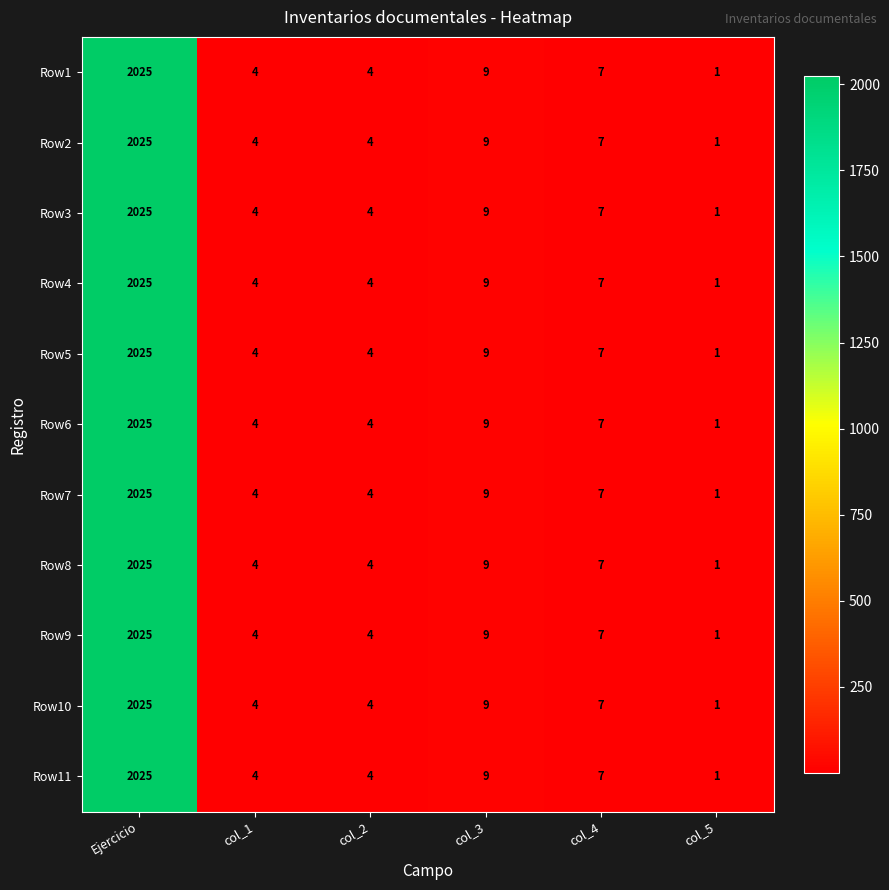

What is the difference between the Row3 values at Ejercicio and col_4?

2018